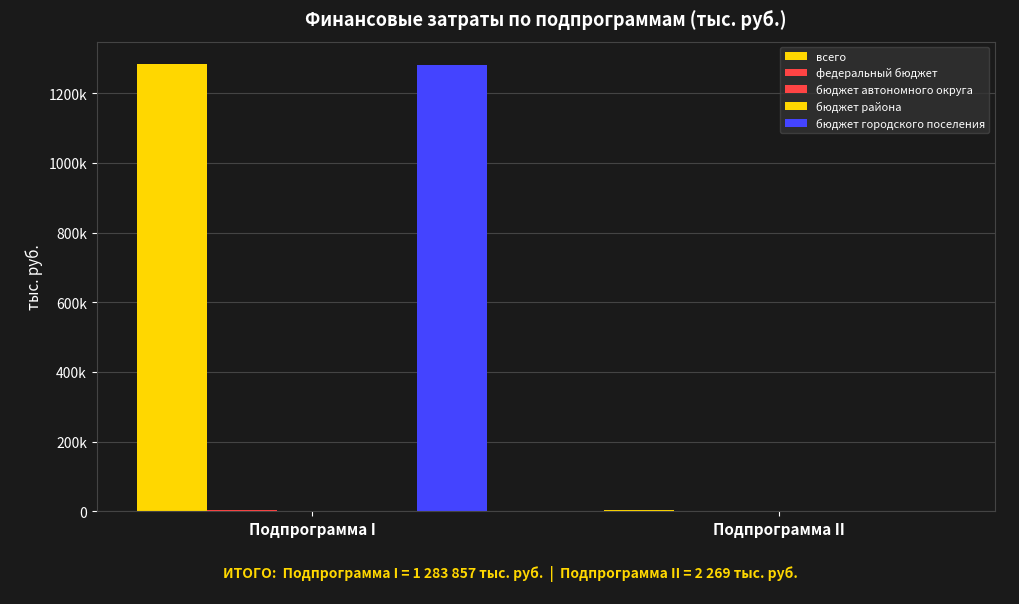

At which category is the sum across all series the highest?

Подпрограмма I